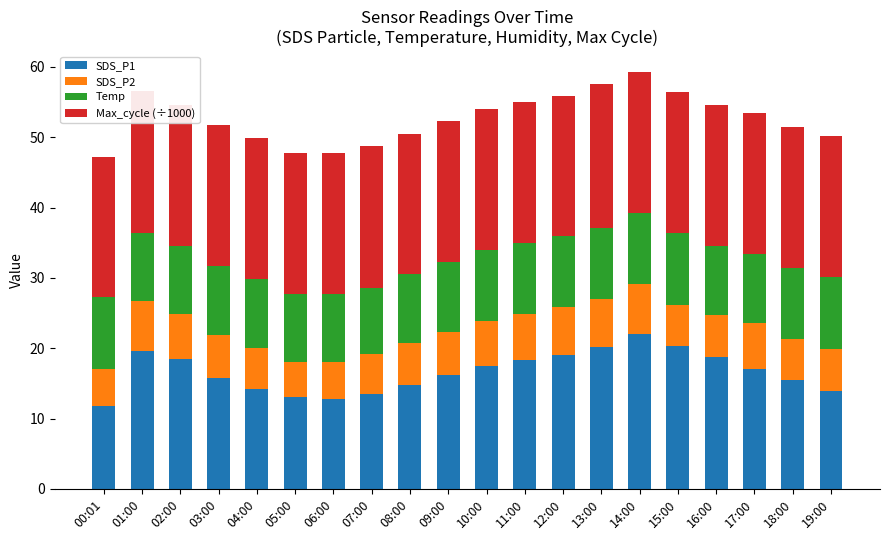

Read the Max_cycle (÷1000) value at 13:00.

20.4